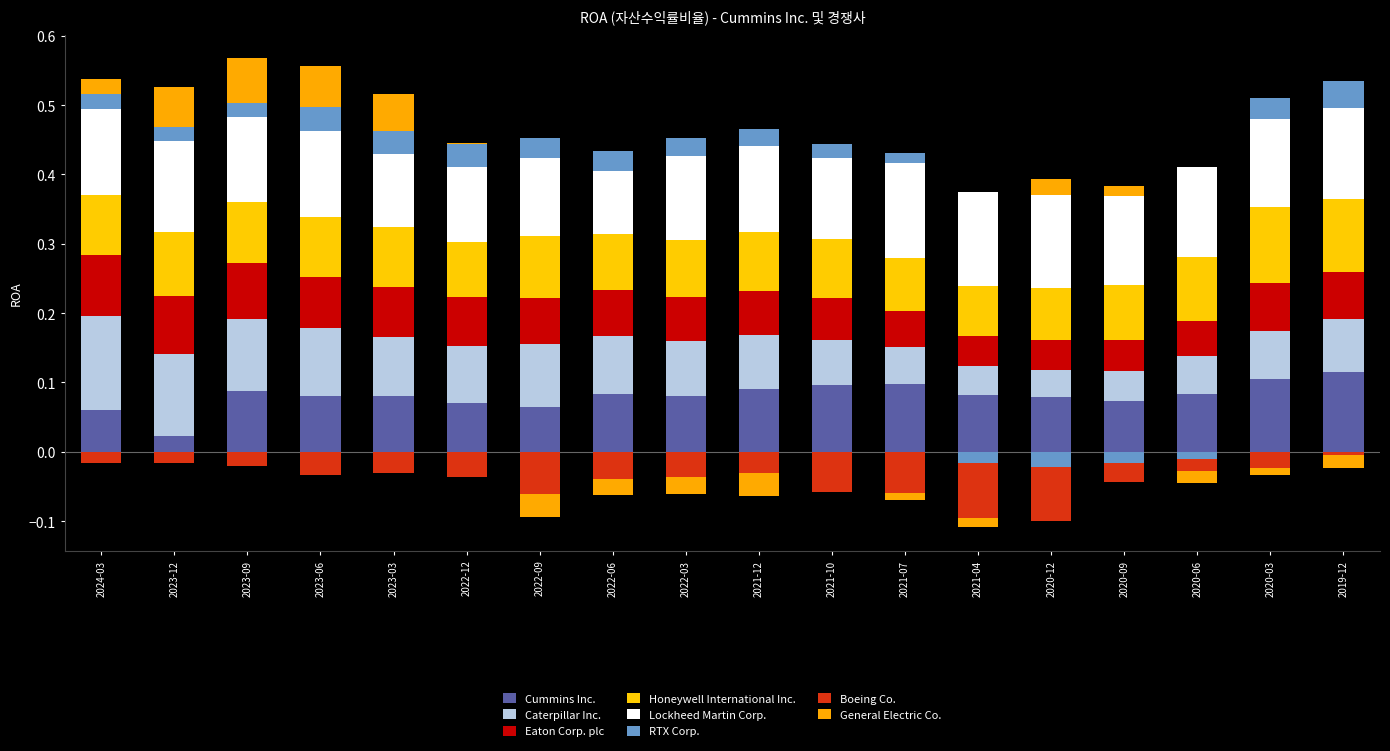

What is the difference between the maximum and minimum values in the Boeing Co. series?

0.1